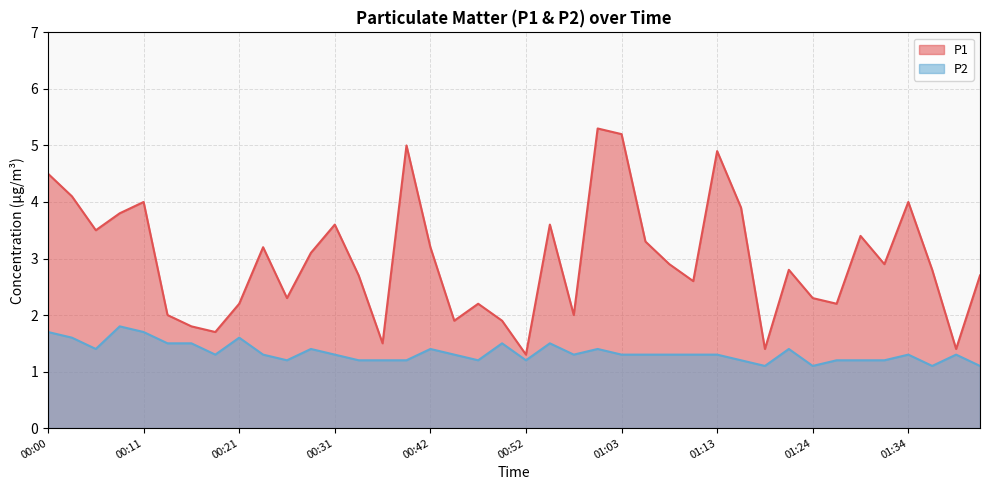

True or false: P2 and P1 cross at least once.

False